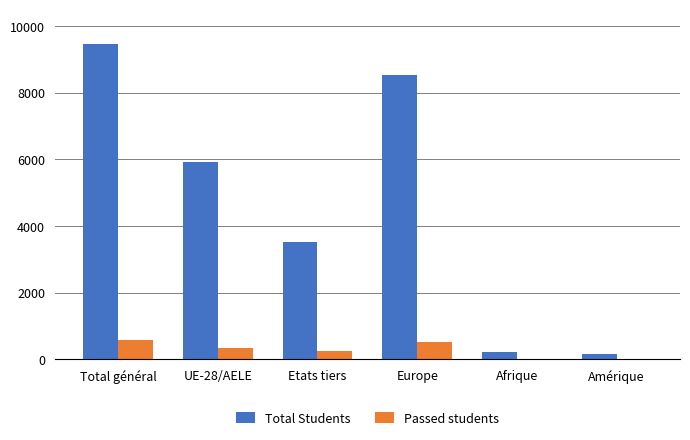

Which series changed the most between UE-28/AELE and Afrique?

Total Students